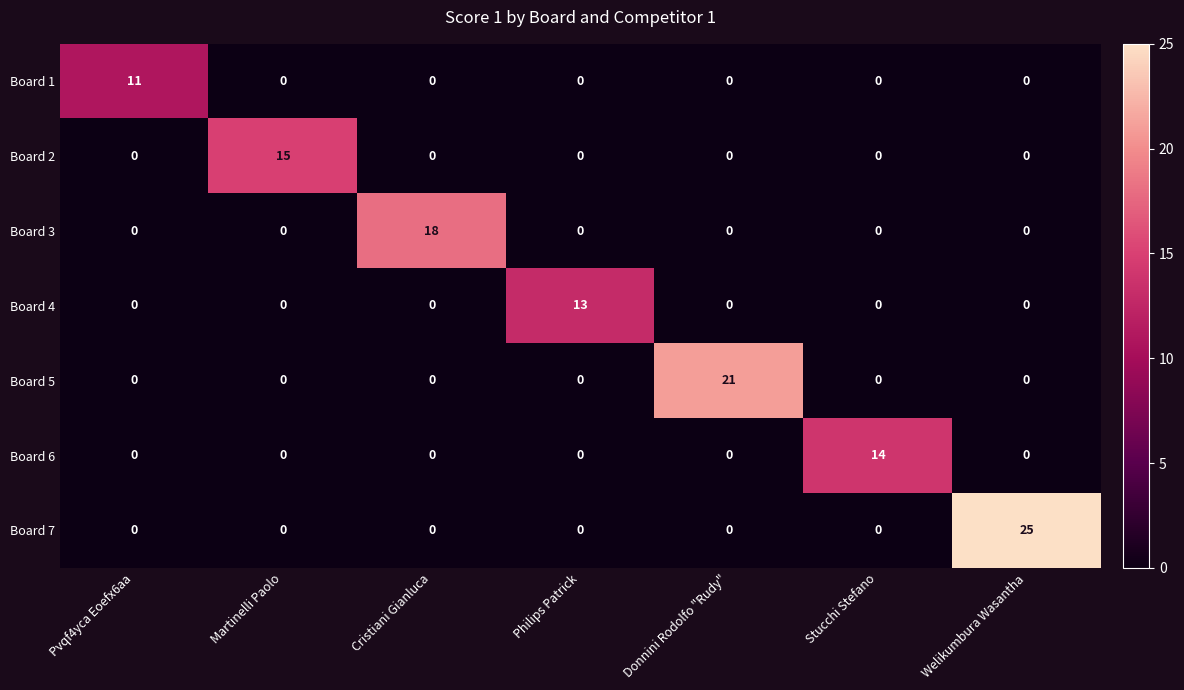

Rank the series by their maximum value, from lowest to highest.

Board 1, Board 4, Board 6, Board 2, Board 3, Board 5, Board 7